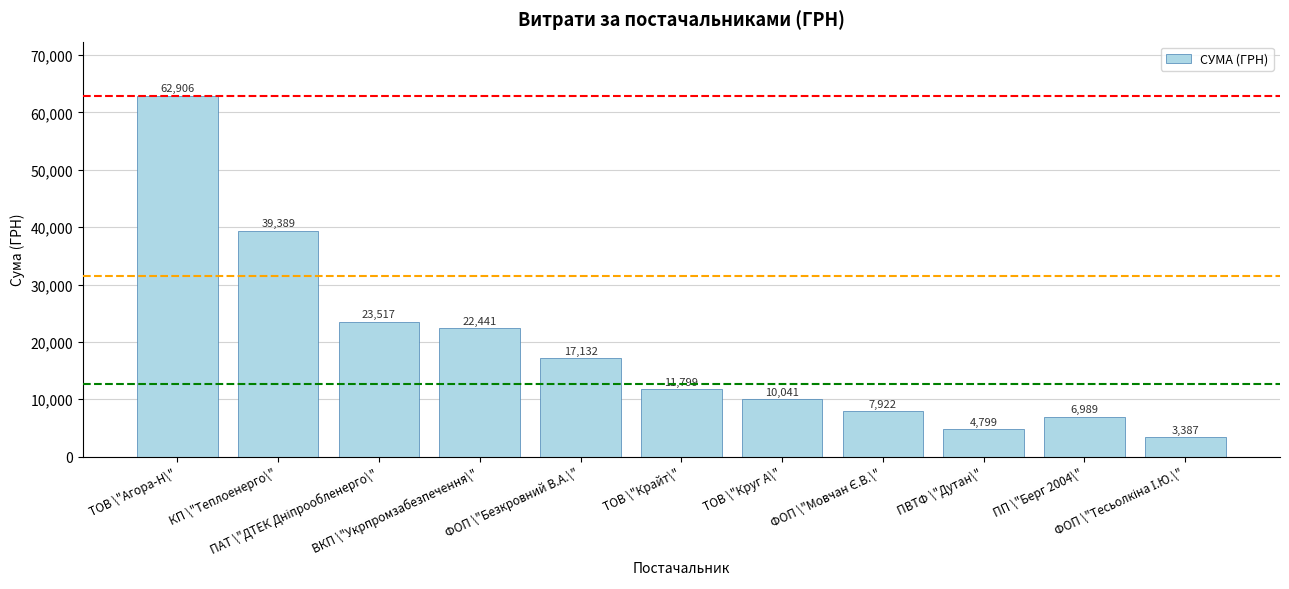

What is the average value?

19120.2